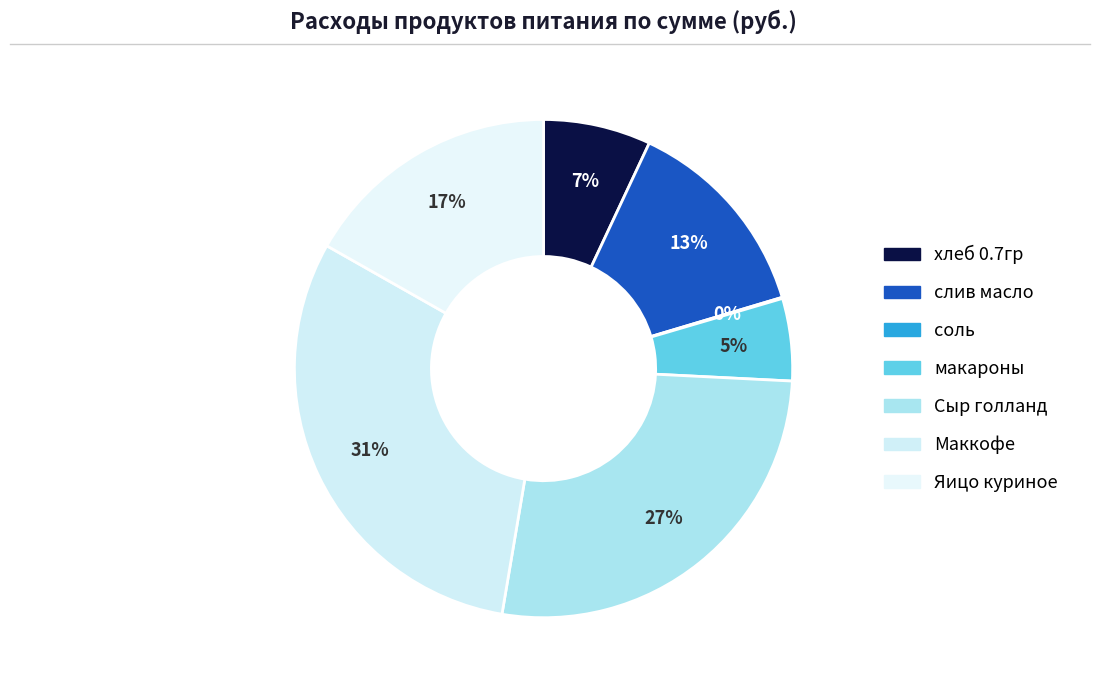

Rank the categories by value from lowest to highest.

соль, макароны, хлеб 0.7гр, слив масло, Яицо куриное, Сыр голланд, Маккофе